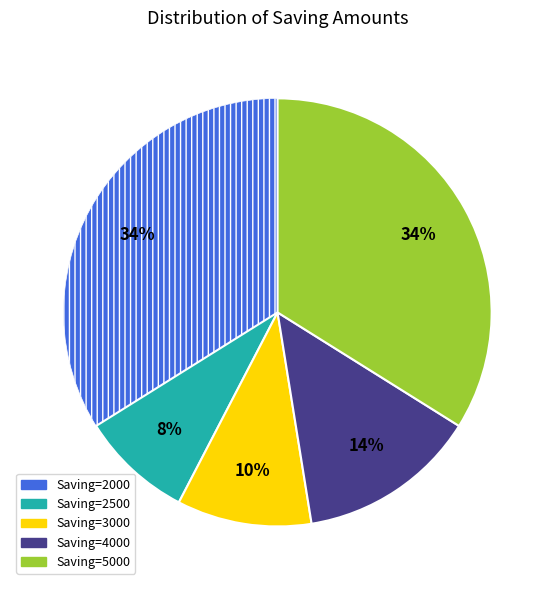

How many segments does this pie chart have?

5